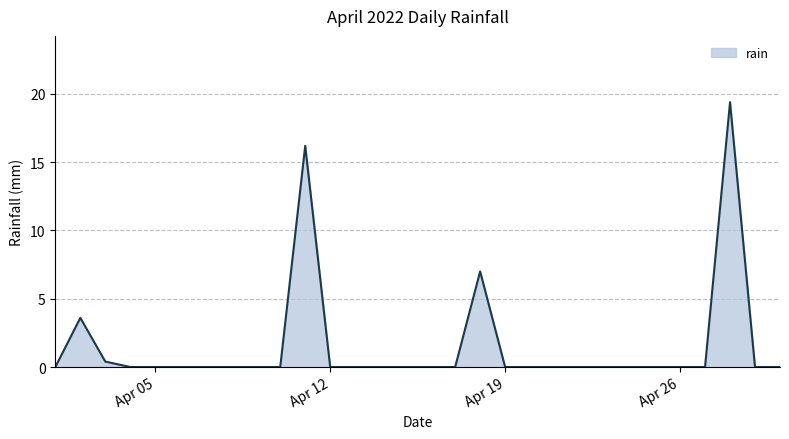

What is the greatest value displayed?

19.4